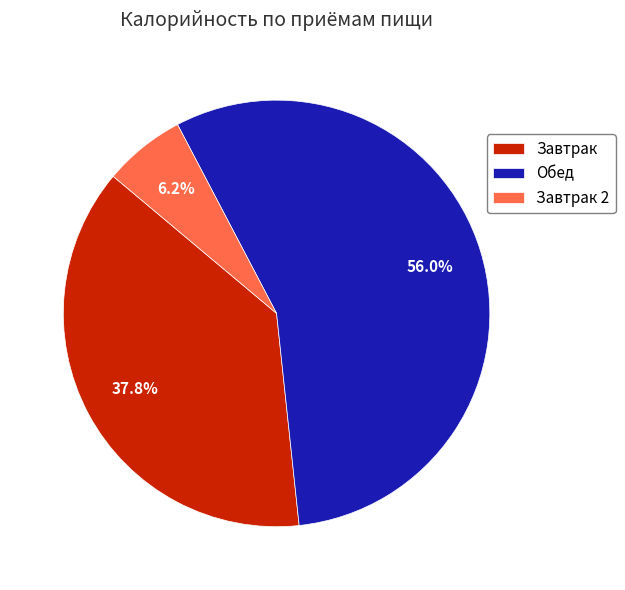

Which has a higher value, Обед or Завтрак?

Обед